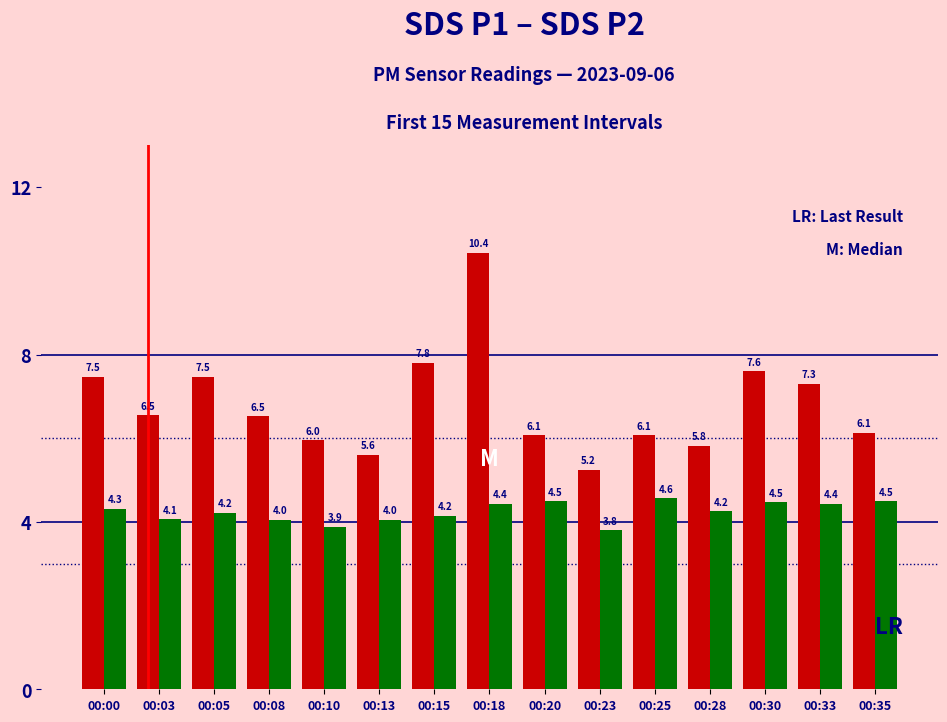

How many categories are shown in the chart?

15